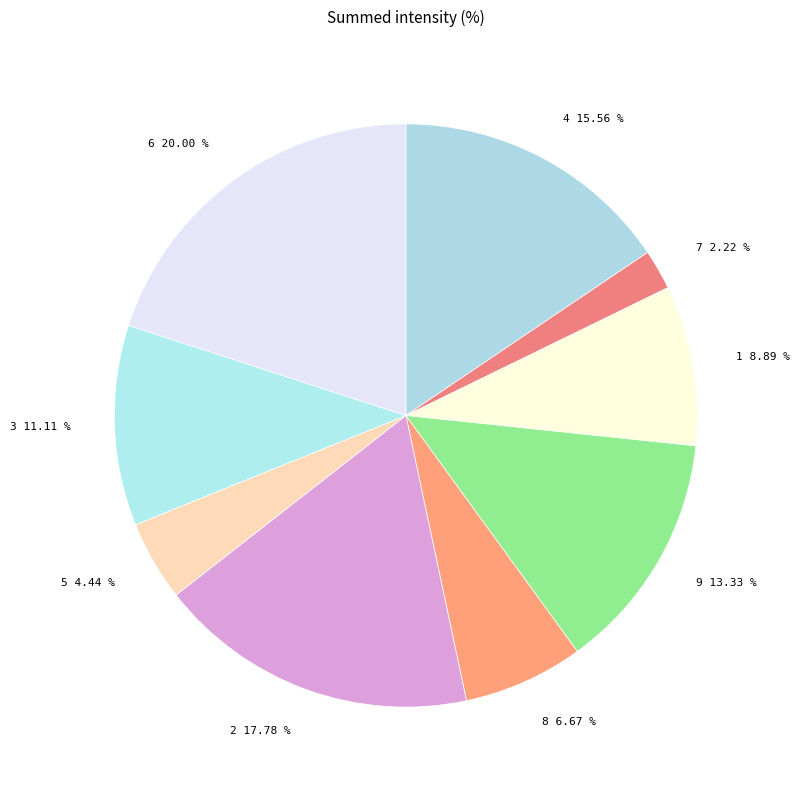

Rank the categories by value from lowest to highest.

1, 2, 3, 4, 5, 6, 7, 8, 9